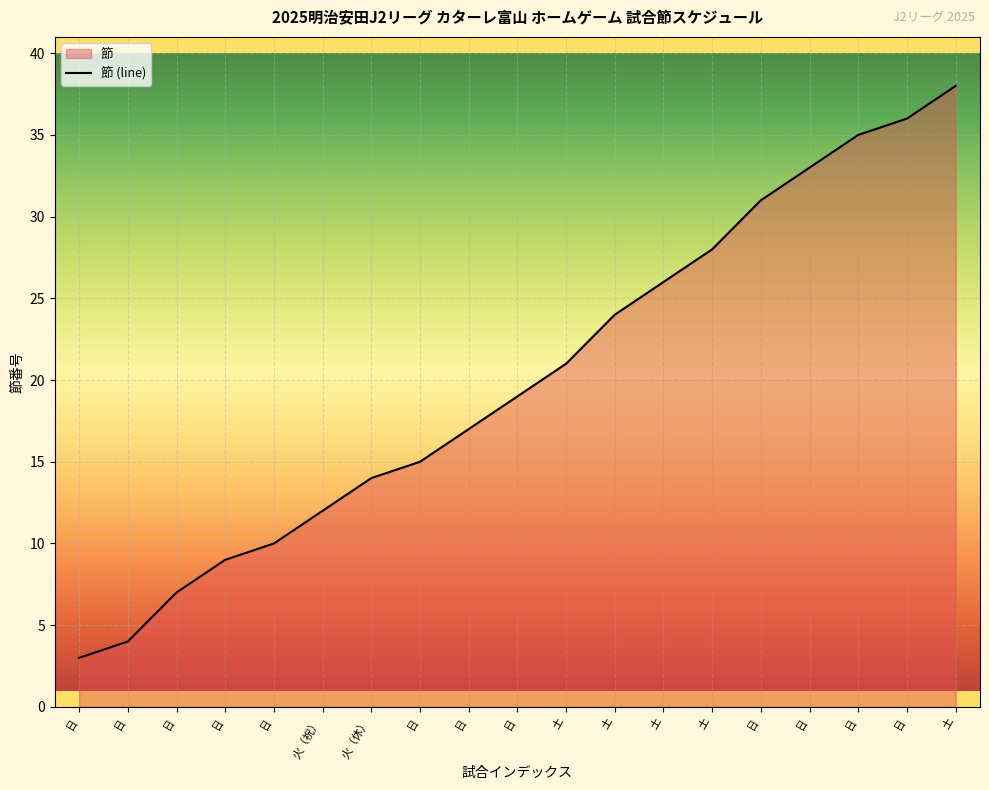

What is the label of the 1st point from the right?

土